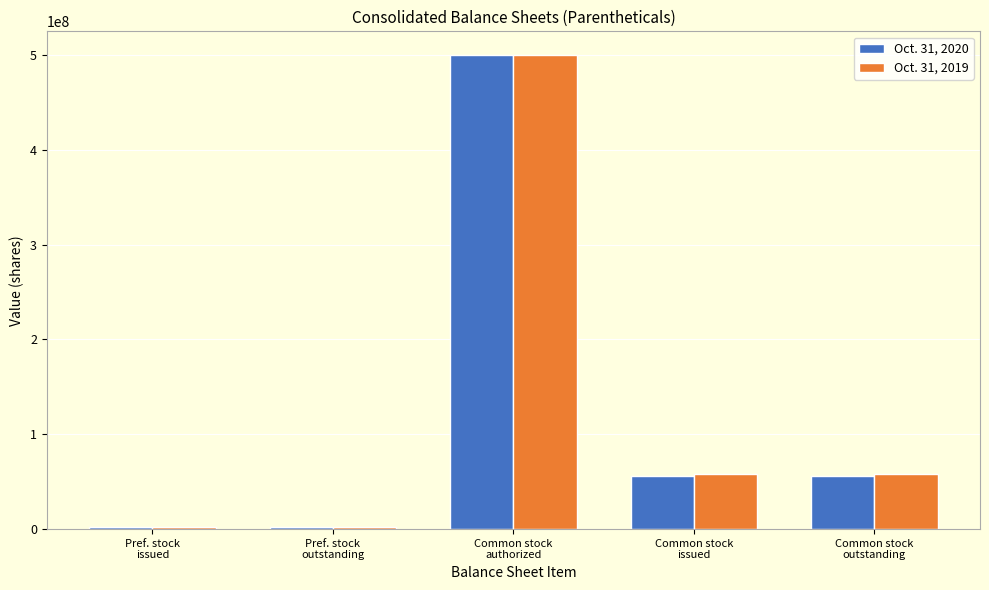

Which series changed the most between Pref. stock
issued and Common stock
issued?

Oct. 31, 2019